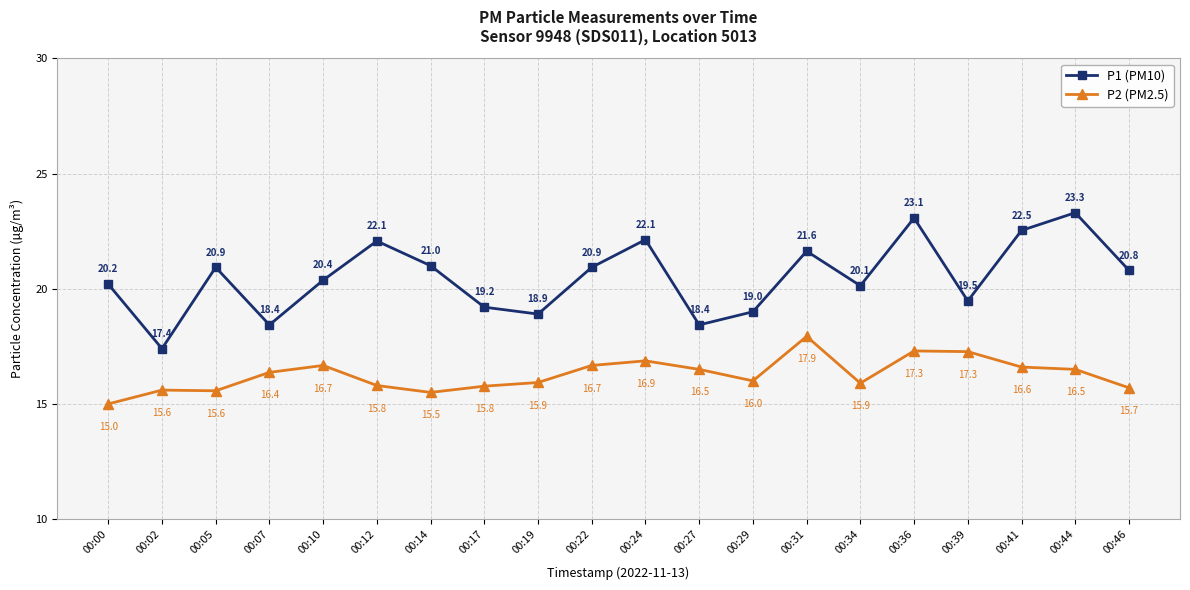

Reading right to left, extract all data points from this chart.

P1 (PM10): 20.8	23.3	22.5	19.5	23.1	20.1	21.6	19.0	18.4	22.1	20.9	18.9	19.2	21.0	22.1	20.4	18.4	20.9	17.4	20.2
P2 (PM2.5): 15.7	16.5	16.6	17.3	17.3	15.9	17.9	16.0	16.5	16.9	16.7	15.9	15.8	15.5	15.8	16.7	16.4	15.6	15.6	15.0